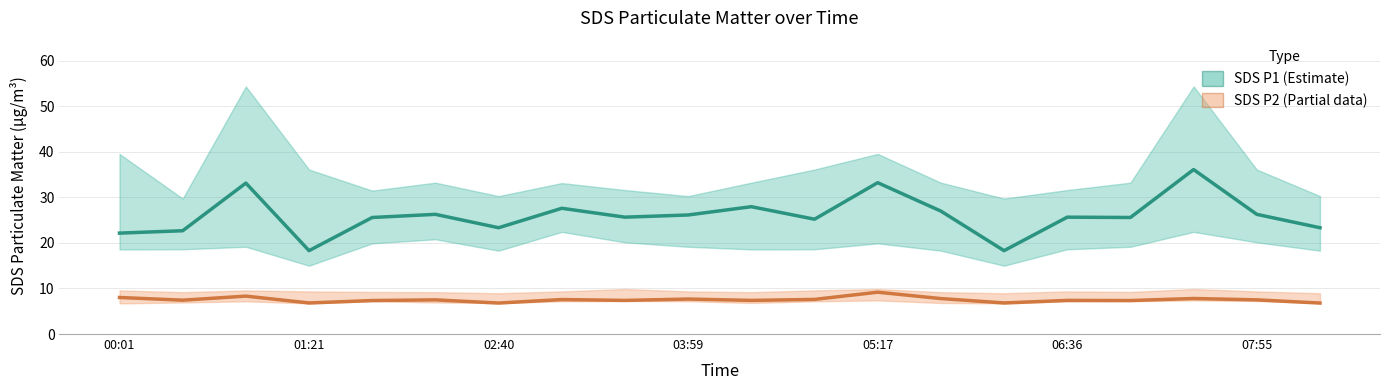

What is the smallest value displayed?

6.8